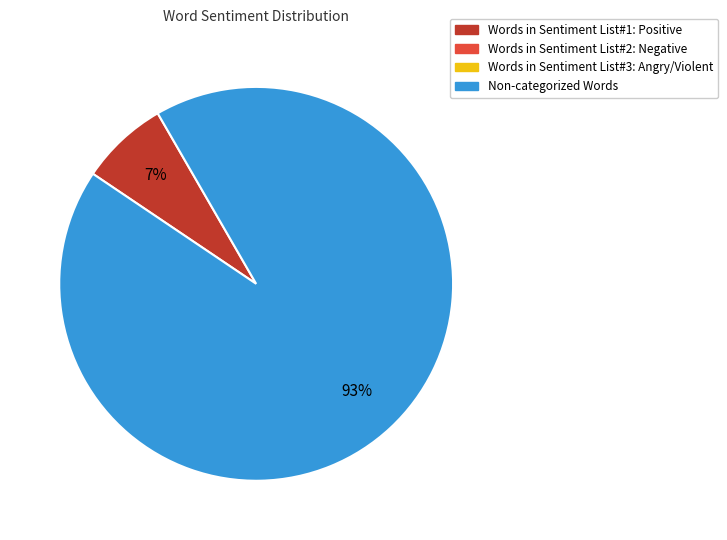

Does any single category account for the majority?

Yes